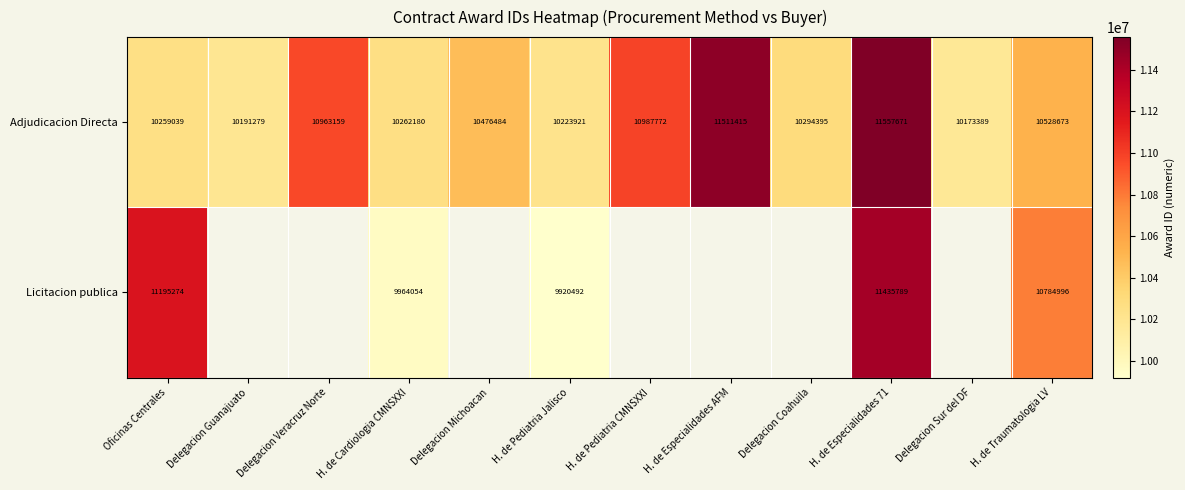

At how many categories does at least one series exceed 10387979?

7